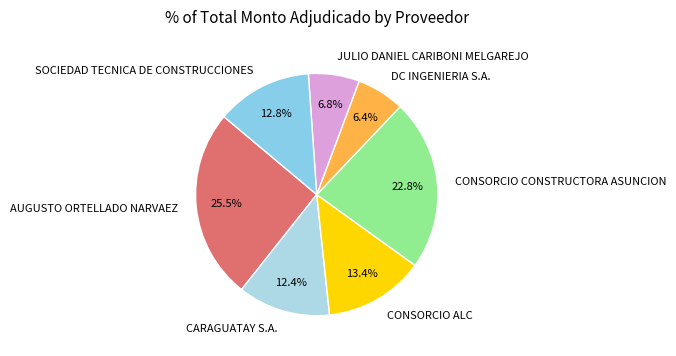

The CONSORCIO CONSTRUCTORA ASUNCION slice represents 28% of the pie. True or false?

False